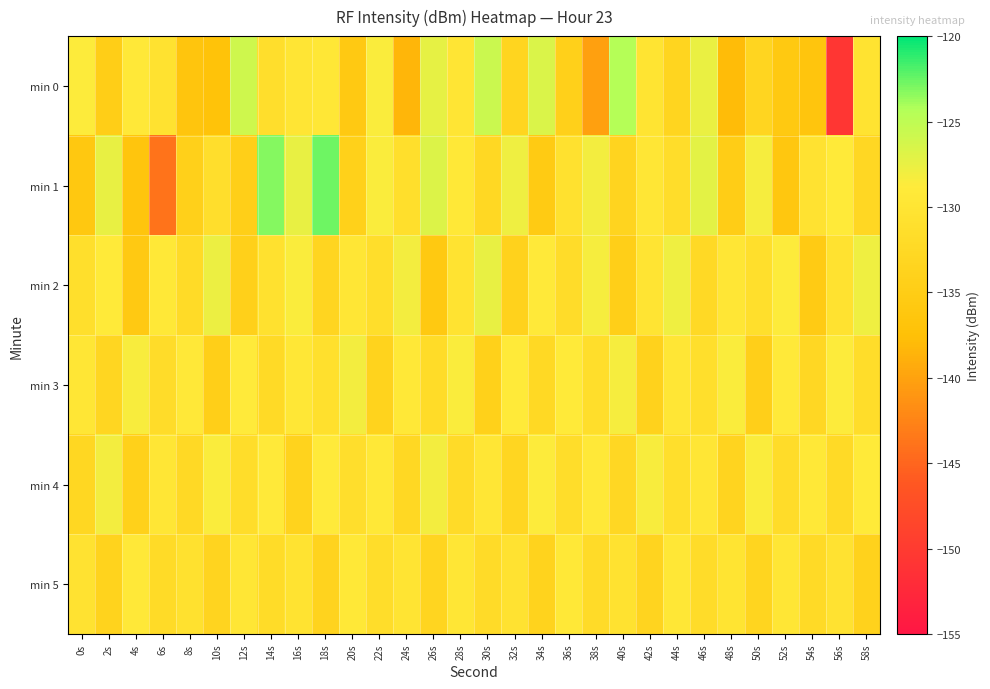

Which series has the largest range (max minus min)?

min 0